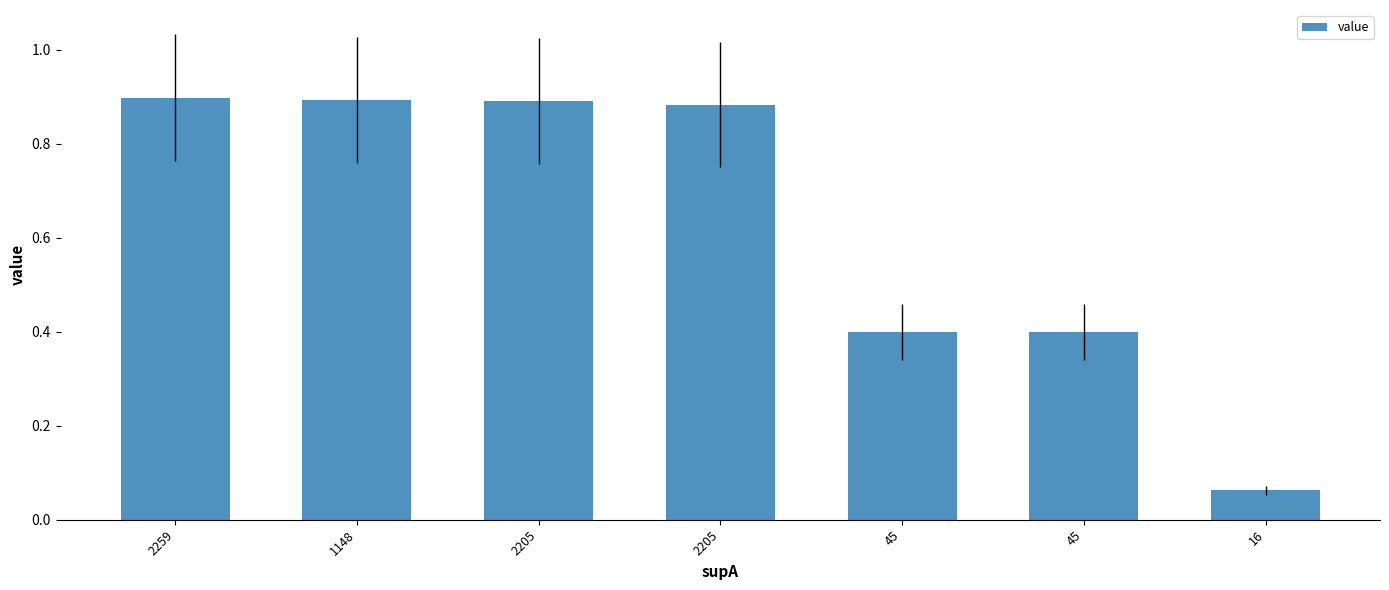

How many distinct data groups are displayed?

1